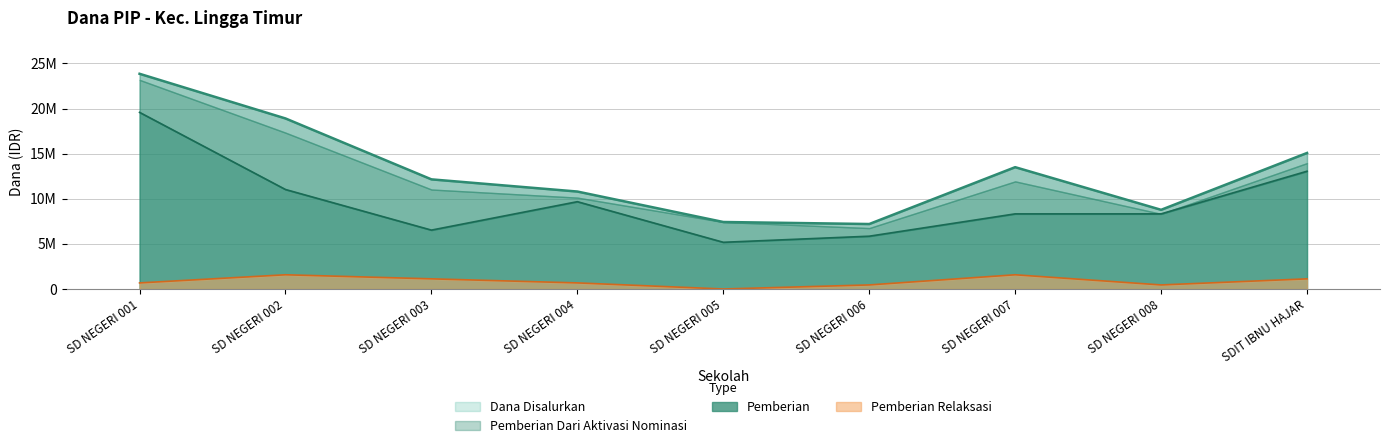

The Pemberian Relaksasi series shows 1575000 at SD NEGERI 007. True or false?

True